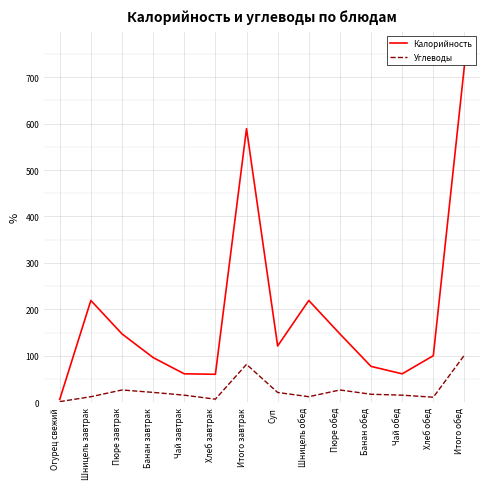

What is the approximate value of Углеводы at Банан завтрак?

21.0